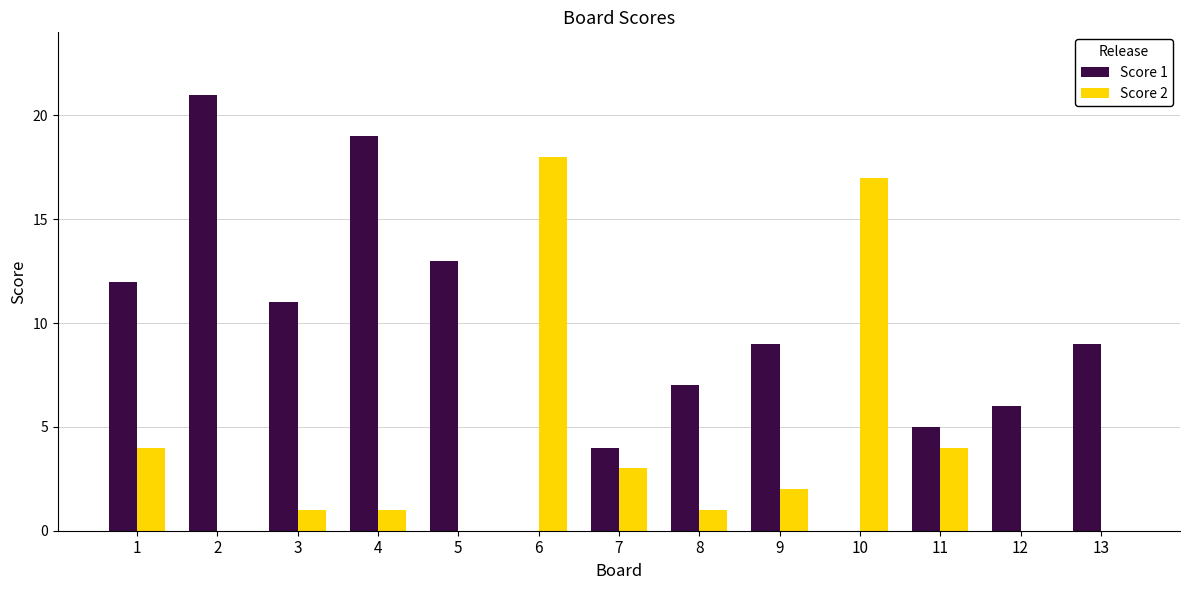

True or false: Score 2 has a value of 0 at 5.

True